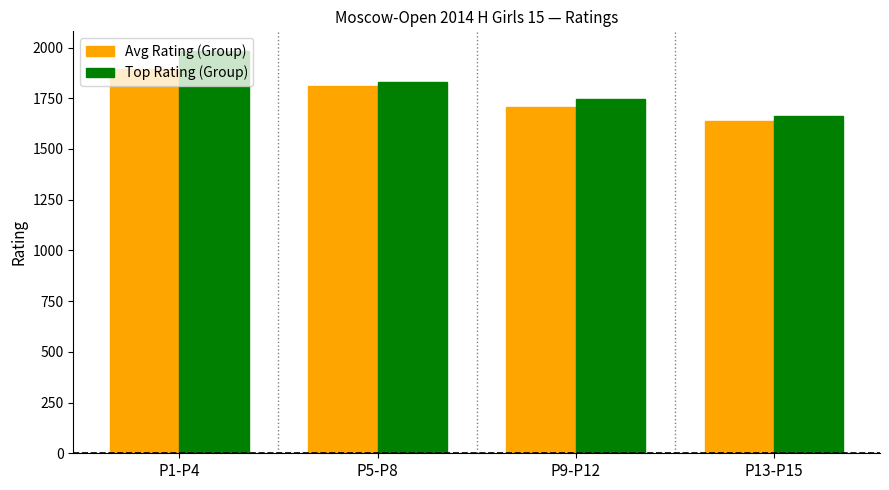

Which series has the largest range (max minus min)?

Top Rating (Group)